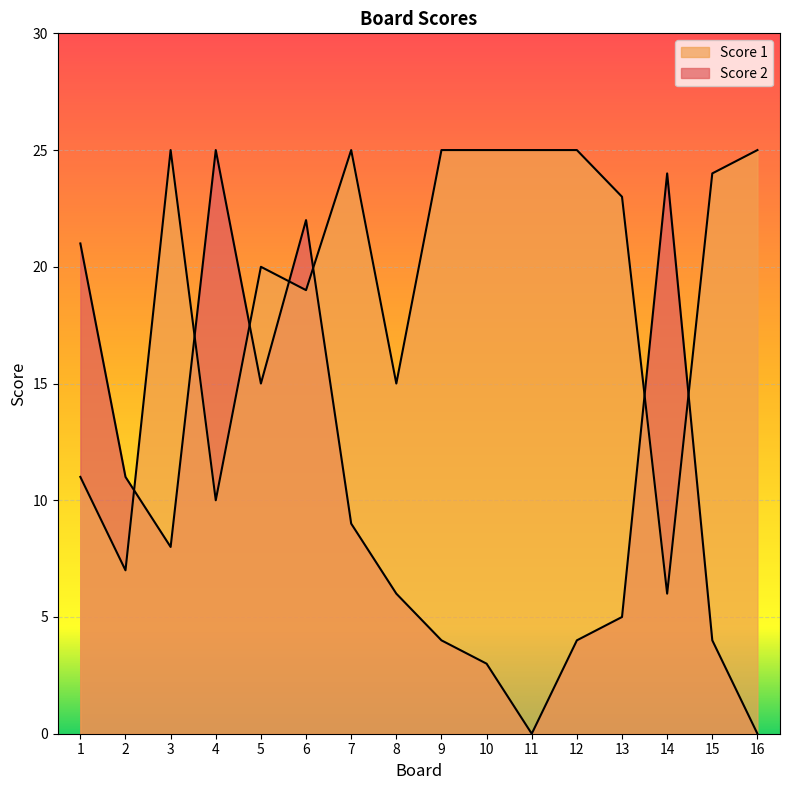

Reading right to left, what are all the values shown in this chart?

Score 1: 16=25	15=24	14=6	13=23	12=25	11=25	10=25	9=25	8=15	7=25	6=19	5=20	4=10	3=25	2=7	1=11
Score 2: 16=0	15=4	14=24	13=5	12=4	11=0	10=3	9=4	8=6	7=9	6=22	5=15	4=25	3=8	2=11	1=21